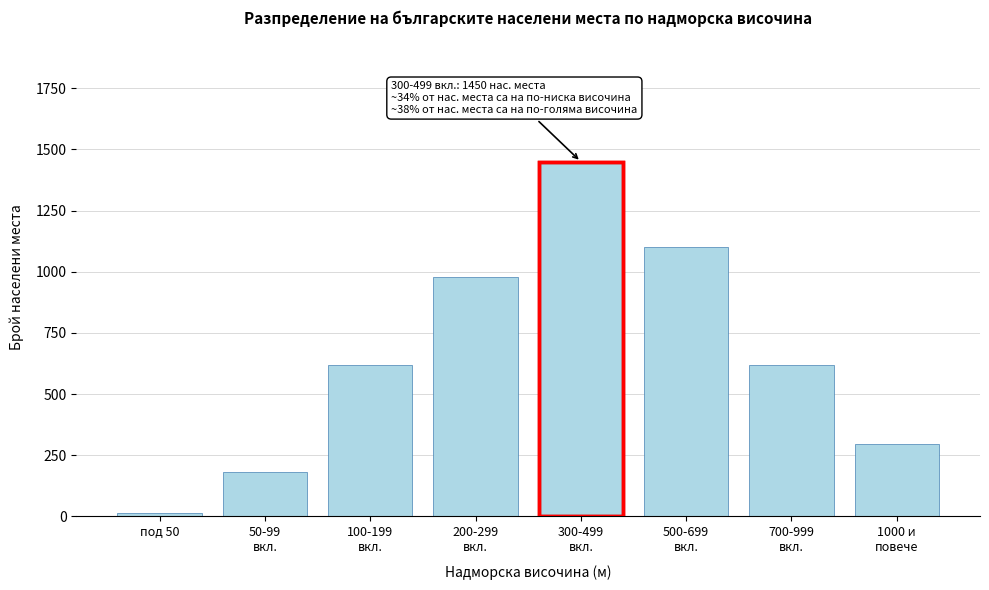

Reading left to right, extract all data points from this chart.

12	180	620	980	1450	1100	620	297